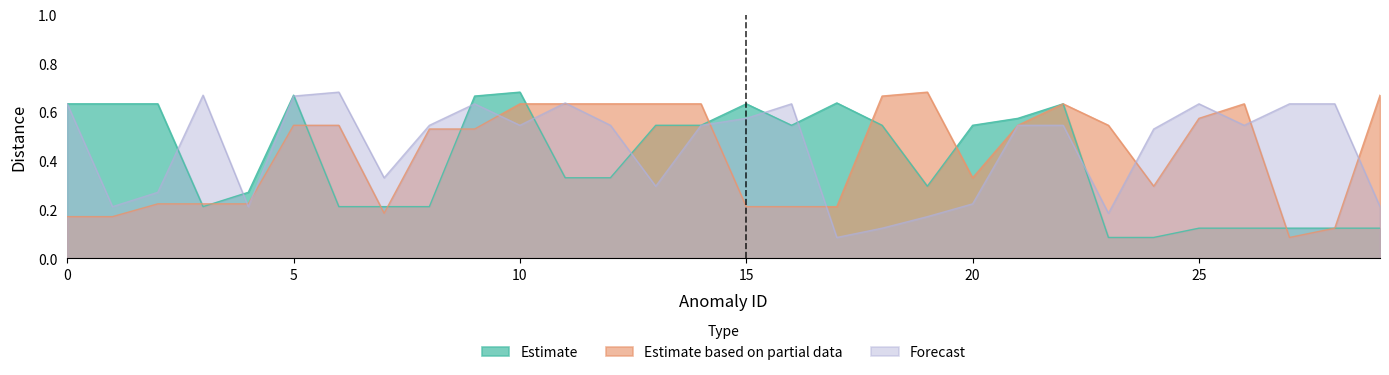

Between which two adjacent categories do Forecast and Estimate based on partial data first intersect?

3 and 4